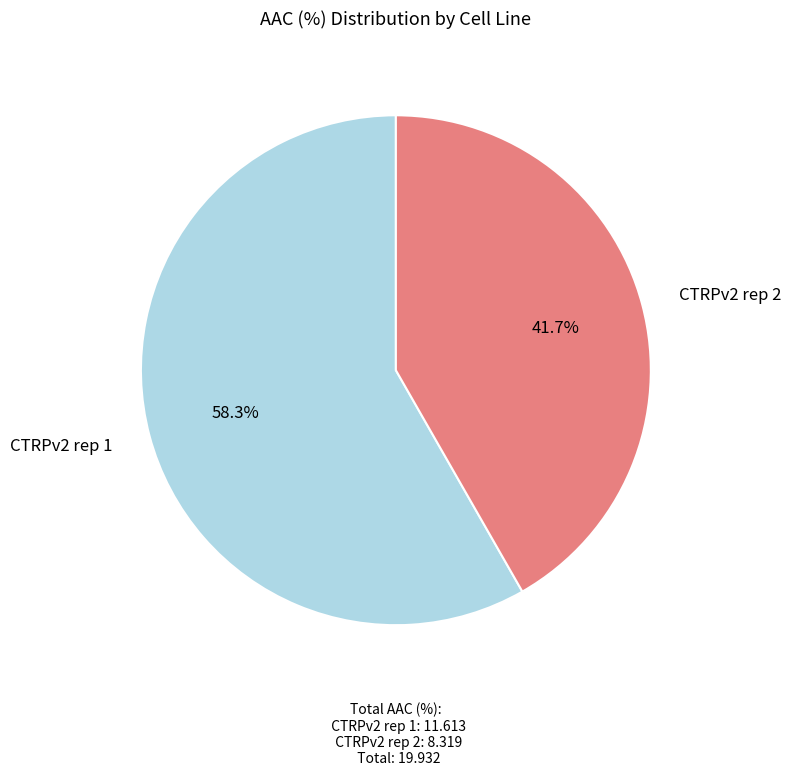

Is there any slice that represents more than half of the pie?

Yes